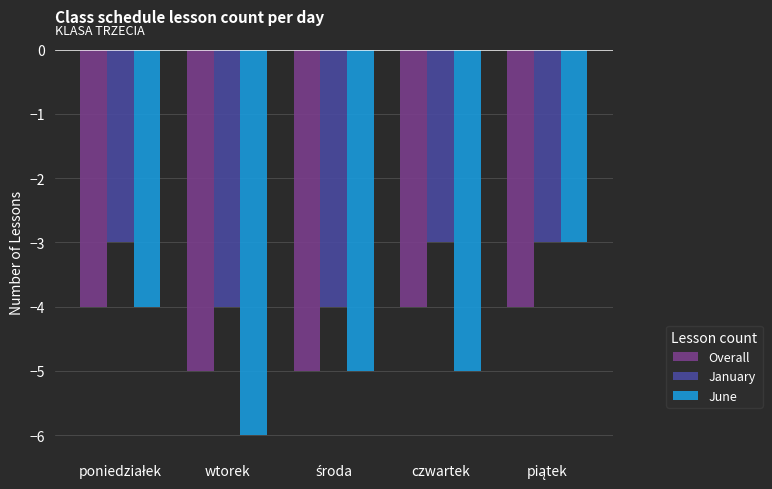

Reading left to right, extract all data points from this chart.

Overall: -4	-5	-5	-4	-4
January: -3	-4	-4	-3	-3
June: -4	-6	-5	-5	-3